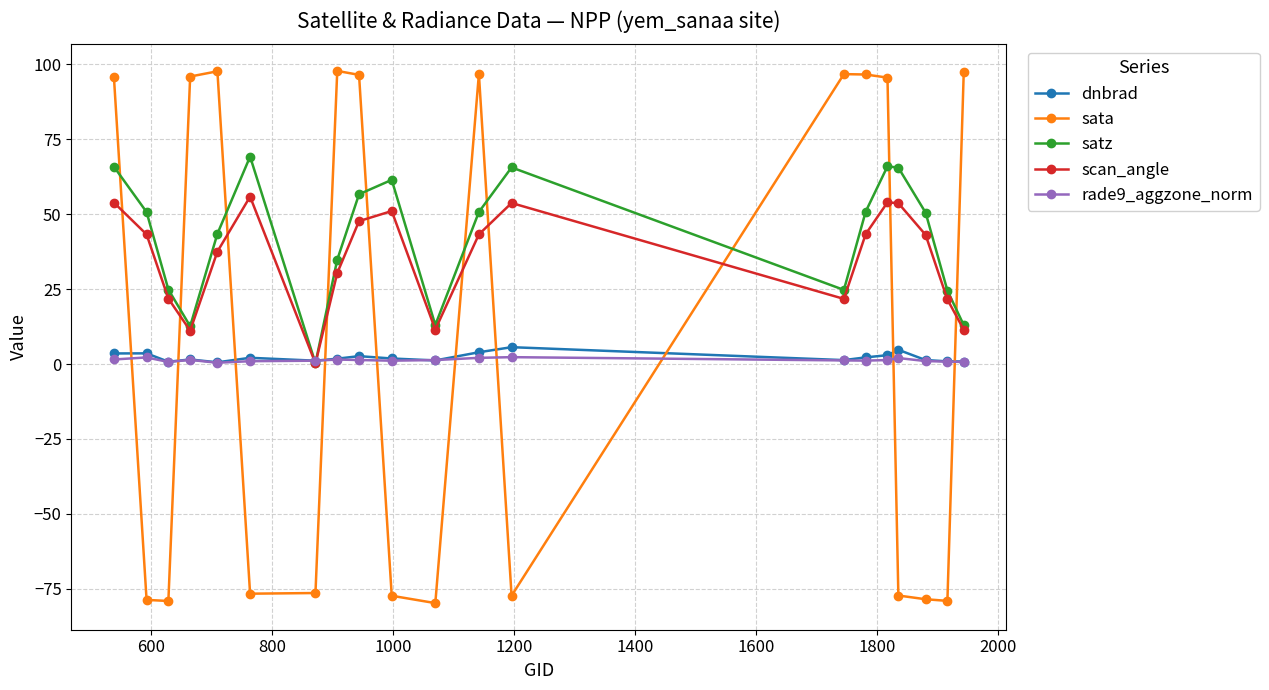

True or false: satz and sata cross at least once.

True